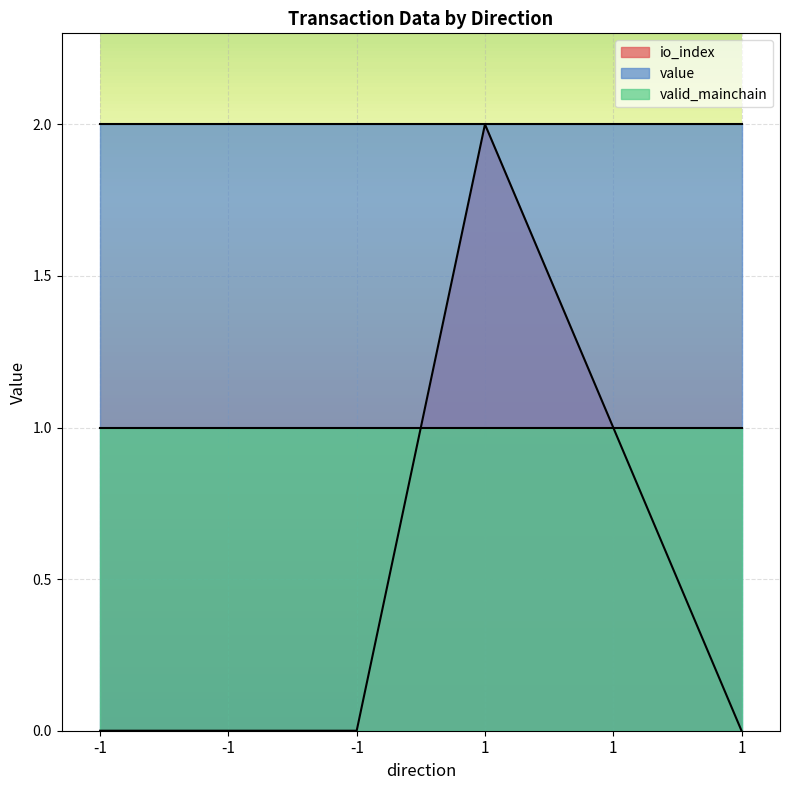

What are all the series names shown in the legend?

io_index, value, valid_mainchain